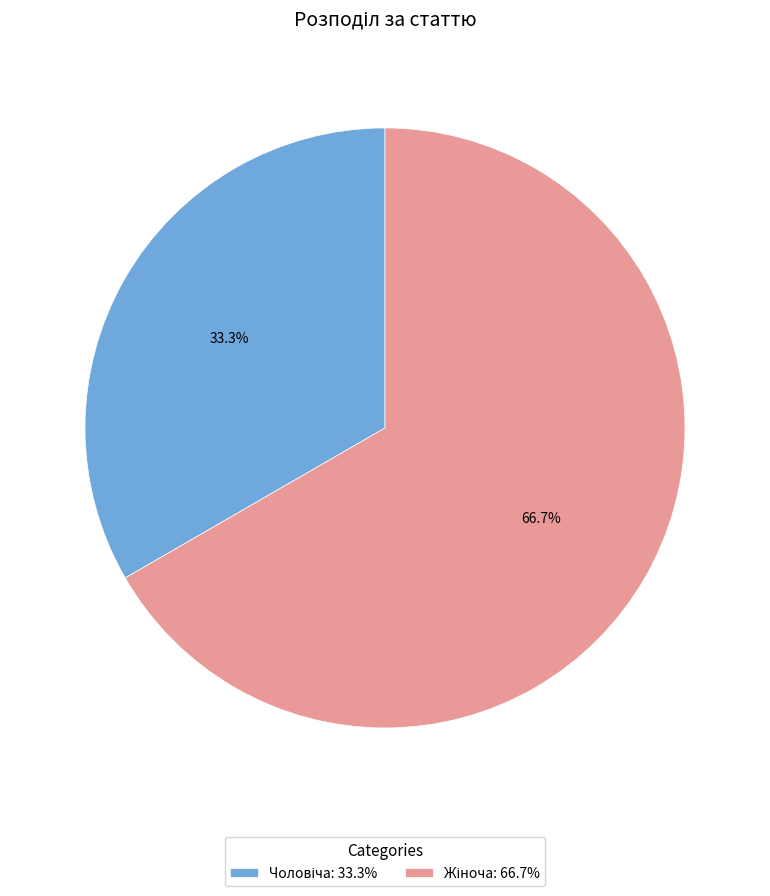

Is there any slice that represents more than half of the pie?

Yes